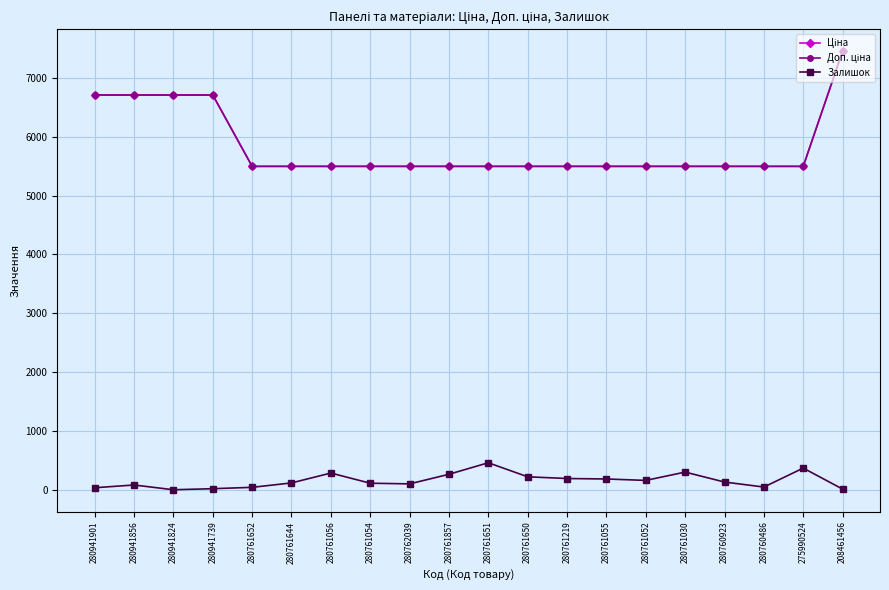

Does the chart have visible grid lines?

Yes